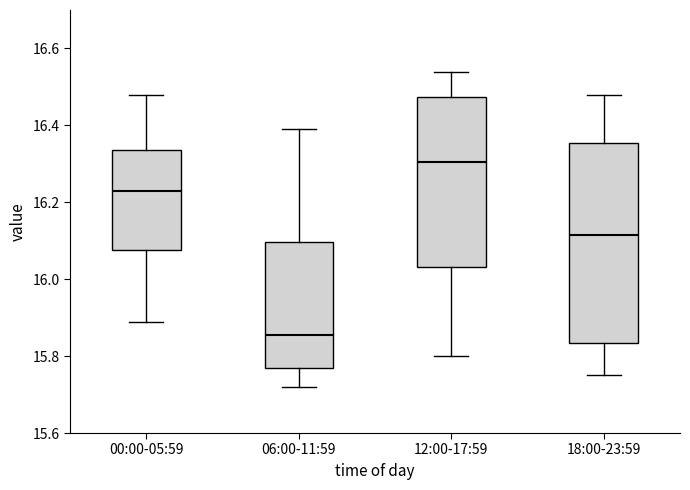

Which box is the tallest, from its lower edge to its upper edge?

18:00-23:59